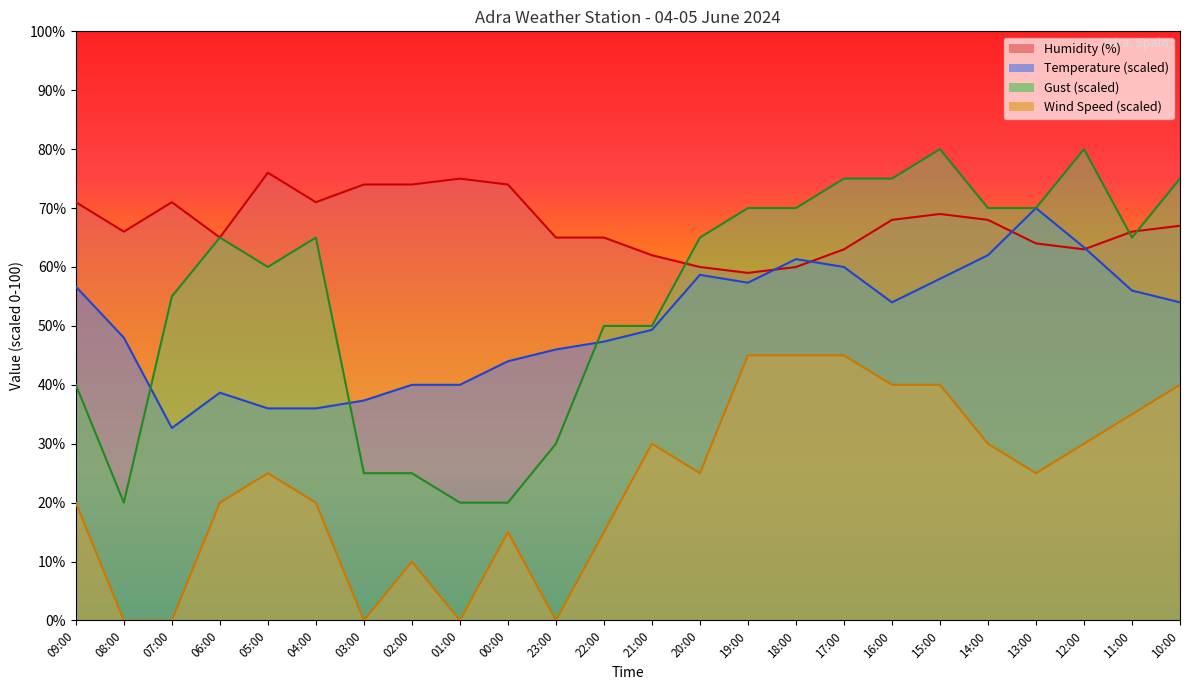

Rank the series by their maximum value, from lowest to highest.

Wind Speed (scaled), Temperature (scaled), Humidity (%), Gust (scaled)